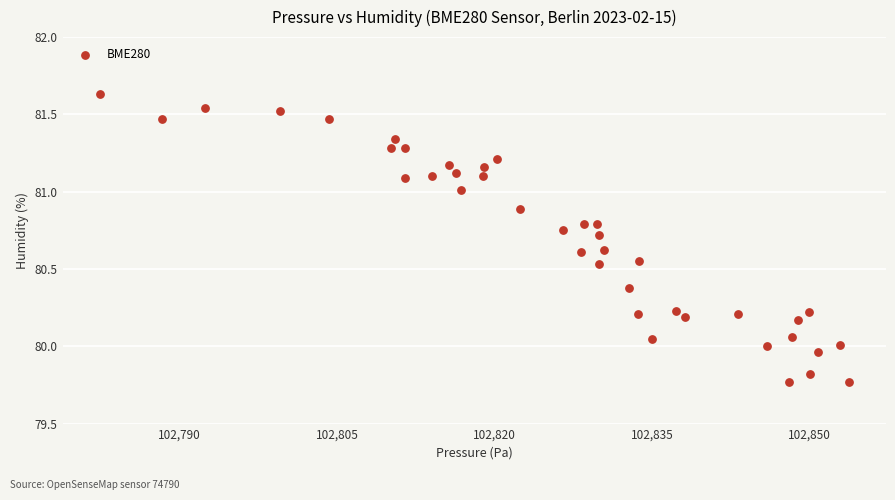

What is the range of X values (max minus min)?

71.3